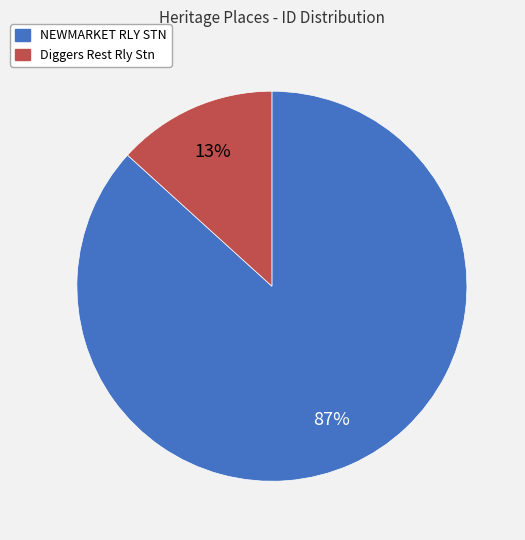

Which category accounts for the majority?

NEWMARKET RLY STN